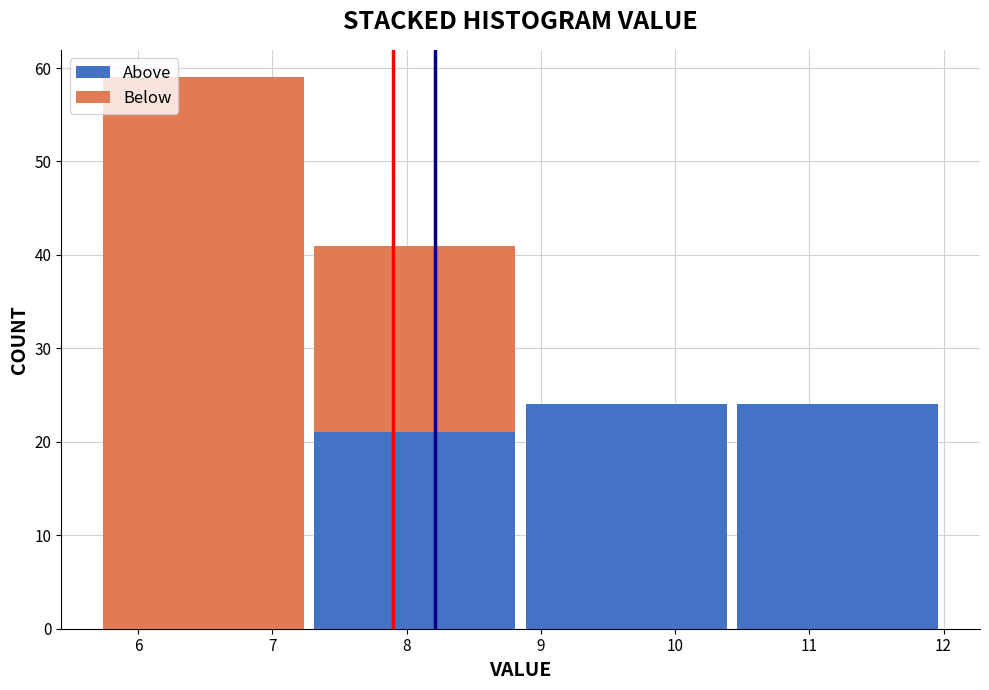

What is the total height of the stacked bar covering 10.4 to 12.0 on the x-axis? Neither the bar edges nor the heights are printed on the chart, so give them approximately, as read against the axes.

24